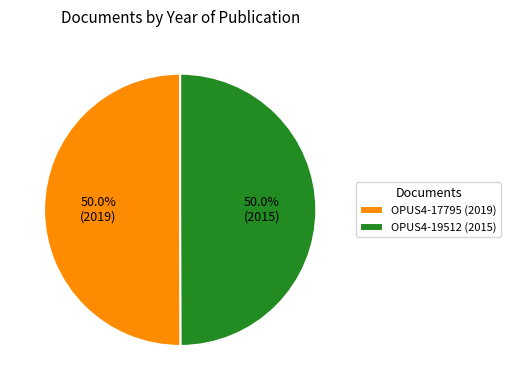

Combined, what portion of the pie is OPUS4-19512 (2015) and OPUS4-17795 (2019)?

100.0%